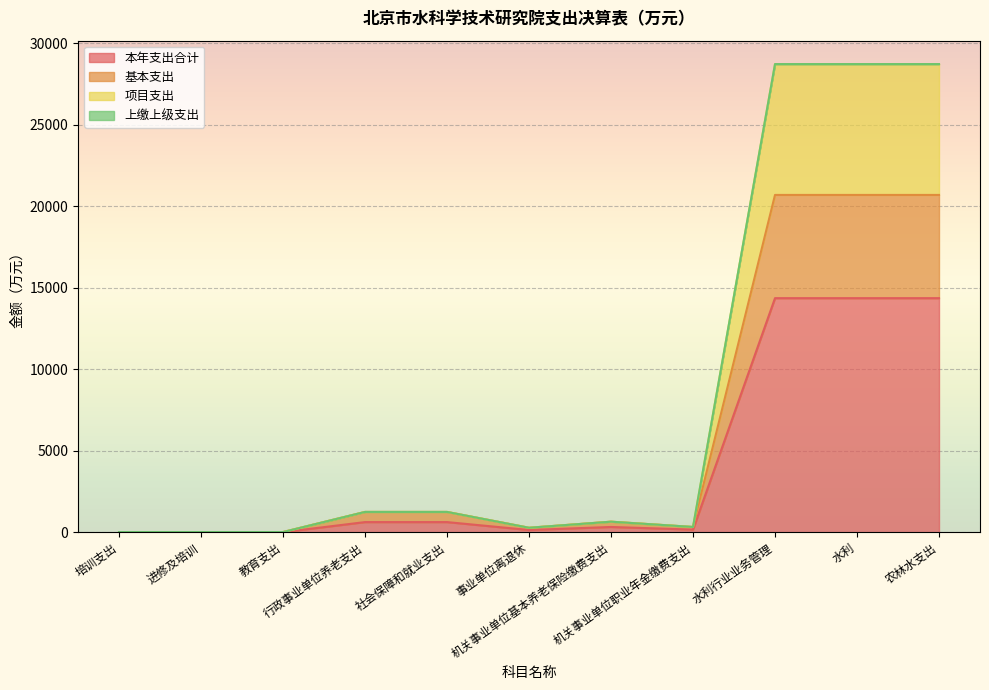

Does the chart display data point markers on the line(s)?

No